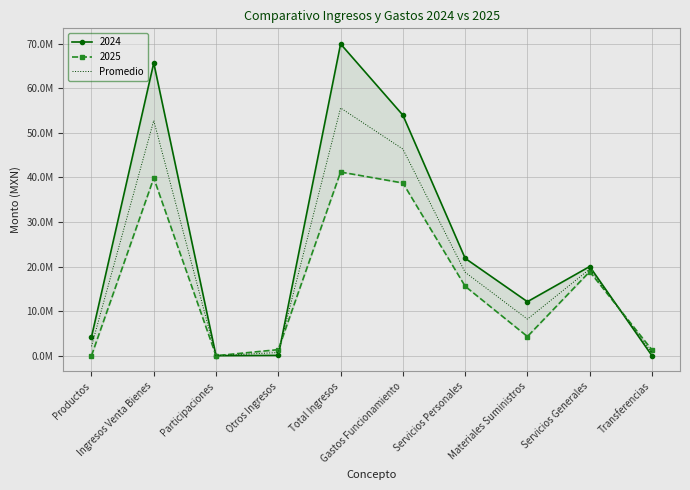

What is the difference between the maximum and minimum values?

55564761.5